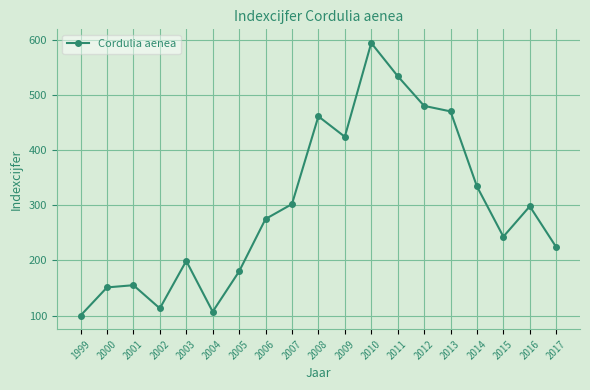

True or false: the data shows 832 at 2012.

False